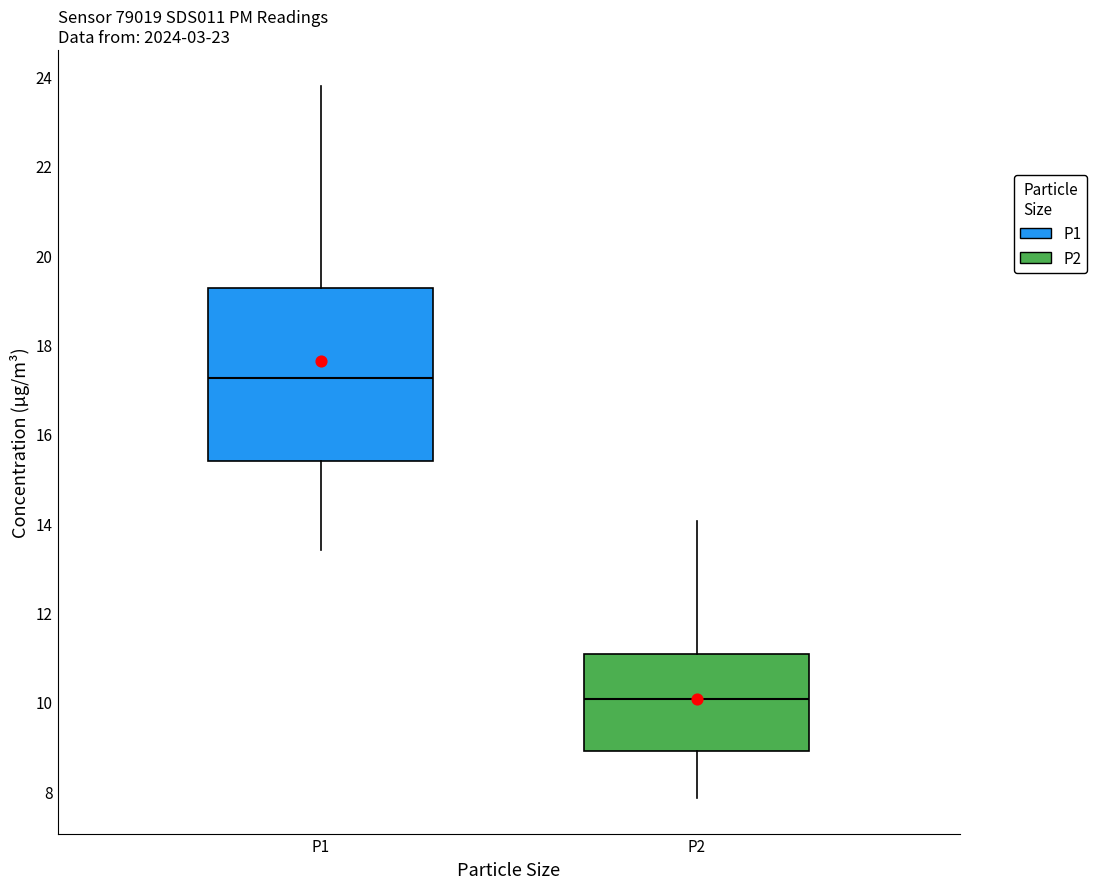

Where is the upper edge of the box for P2 on the y-axis? The values are not printed on the chart, so give them approximately, as read against the axis.

11.0